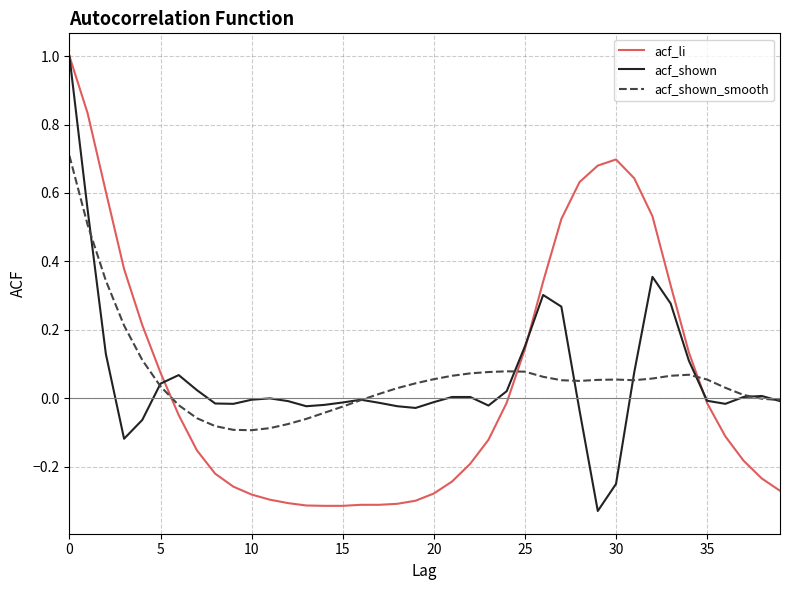

What is the maximum value for acf_li?

1.0